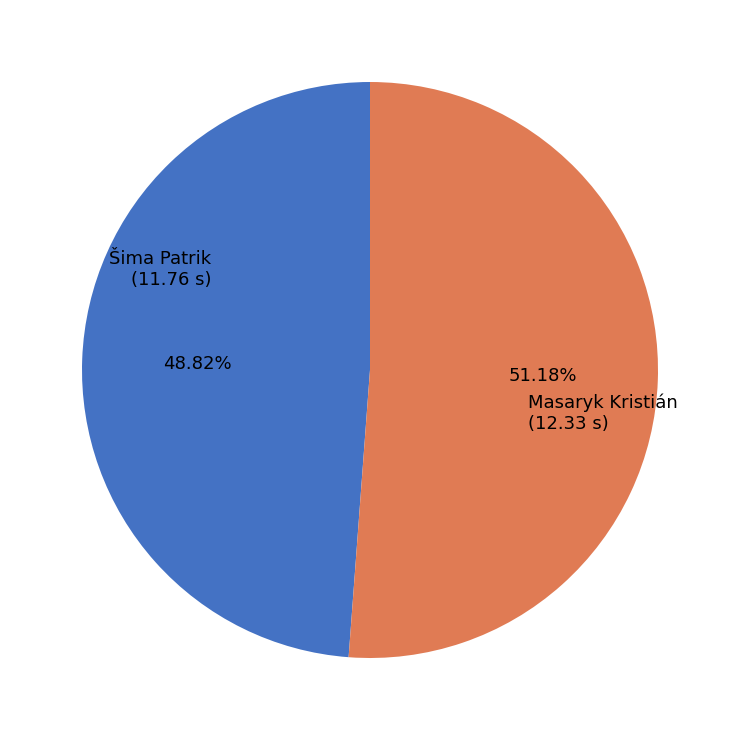

Does any single category account for the majority?

Yes